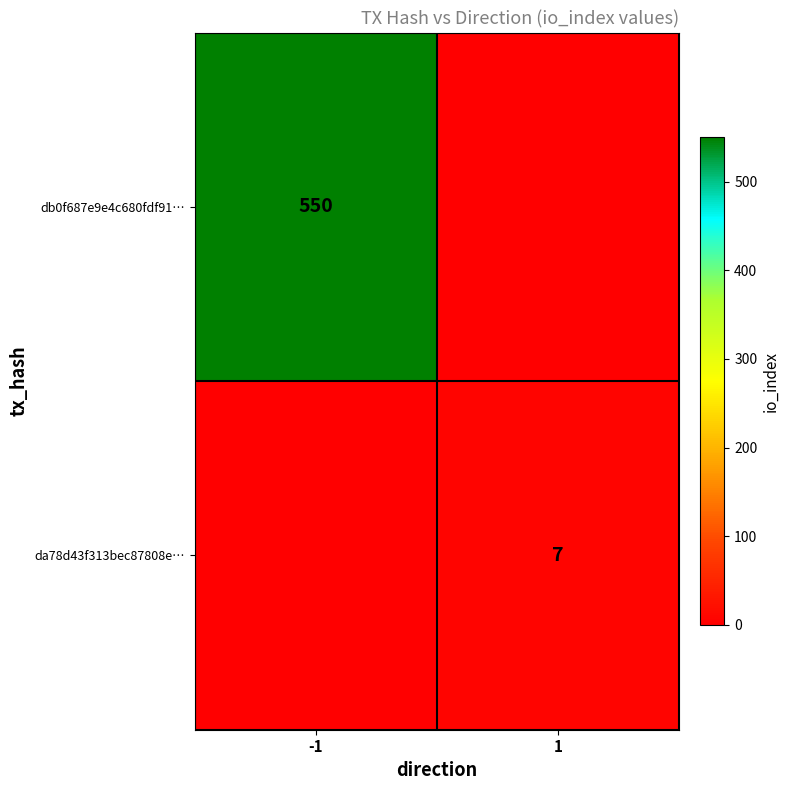

The value of db0f687e9e4c680fdf91… at -1 is 375. True or false?

False